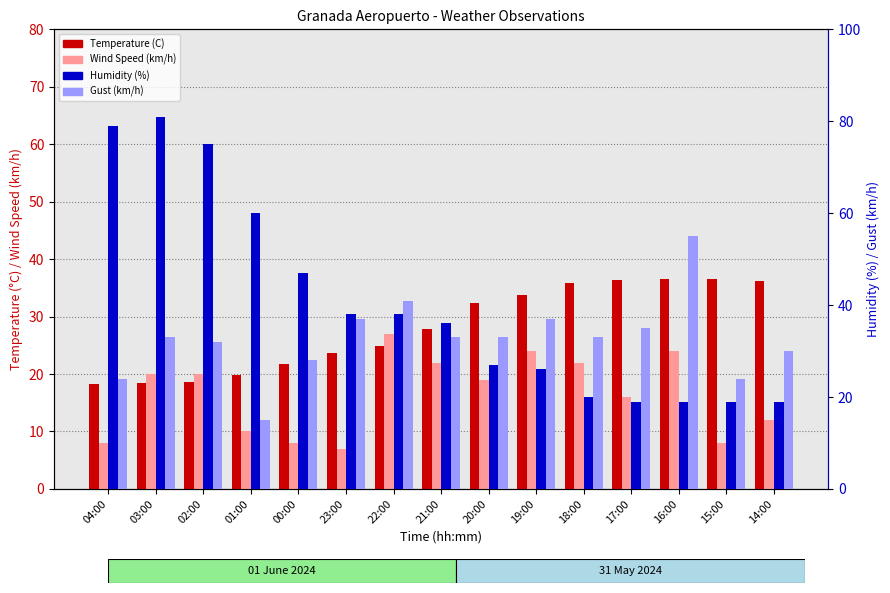

At which label does Temperature (C) first exceed 27?

21:00